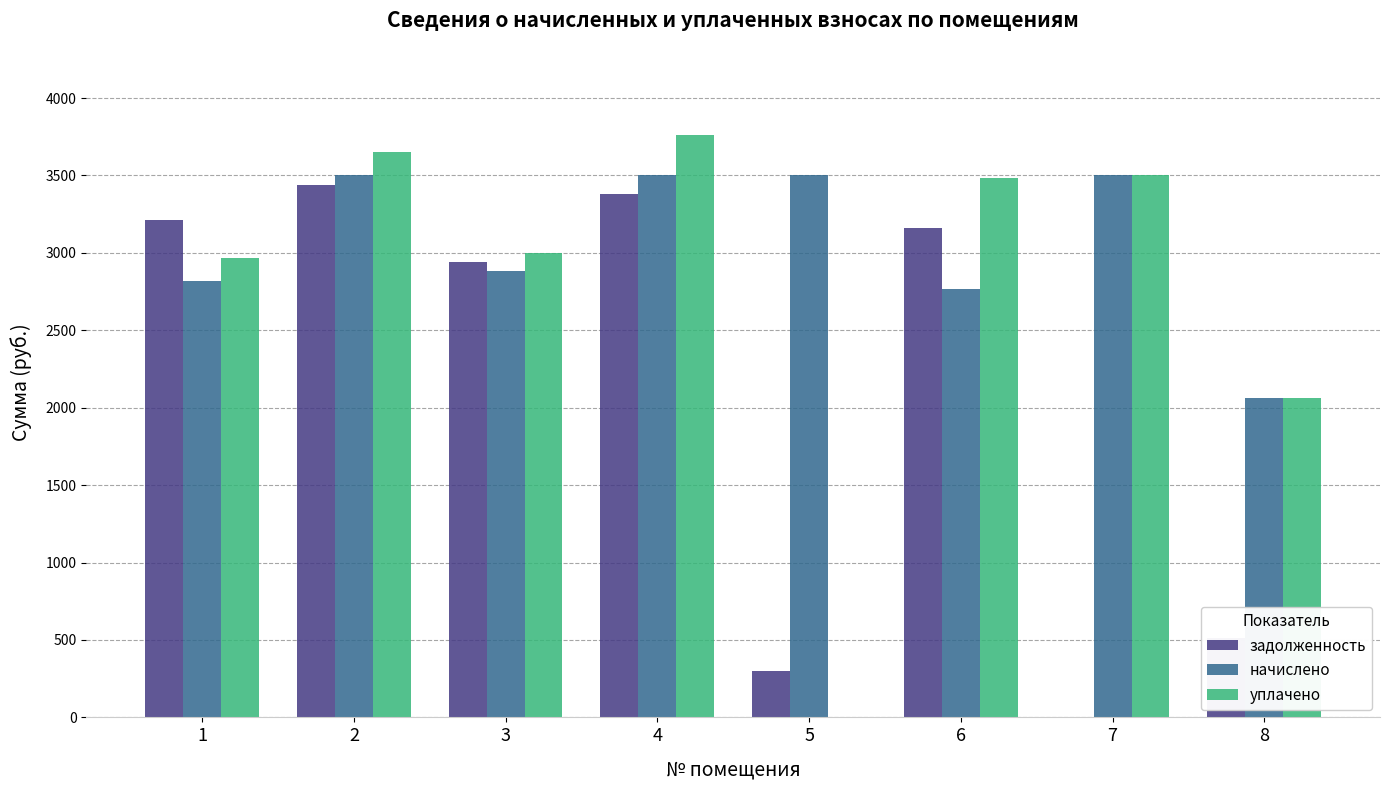

What is the difference between the задолженность values at 4 and 7?

3377.4